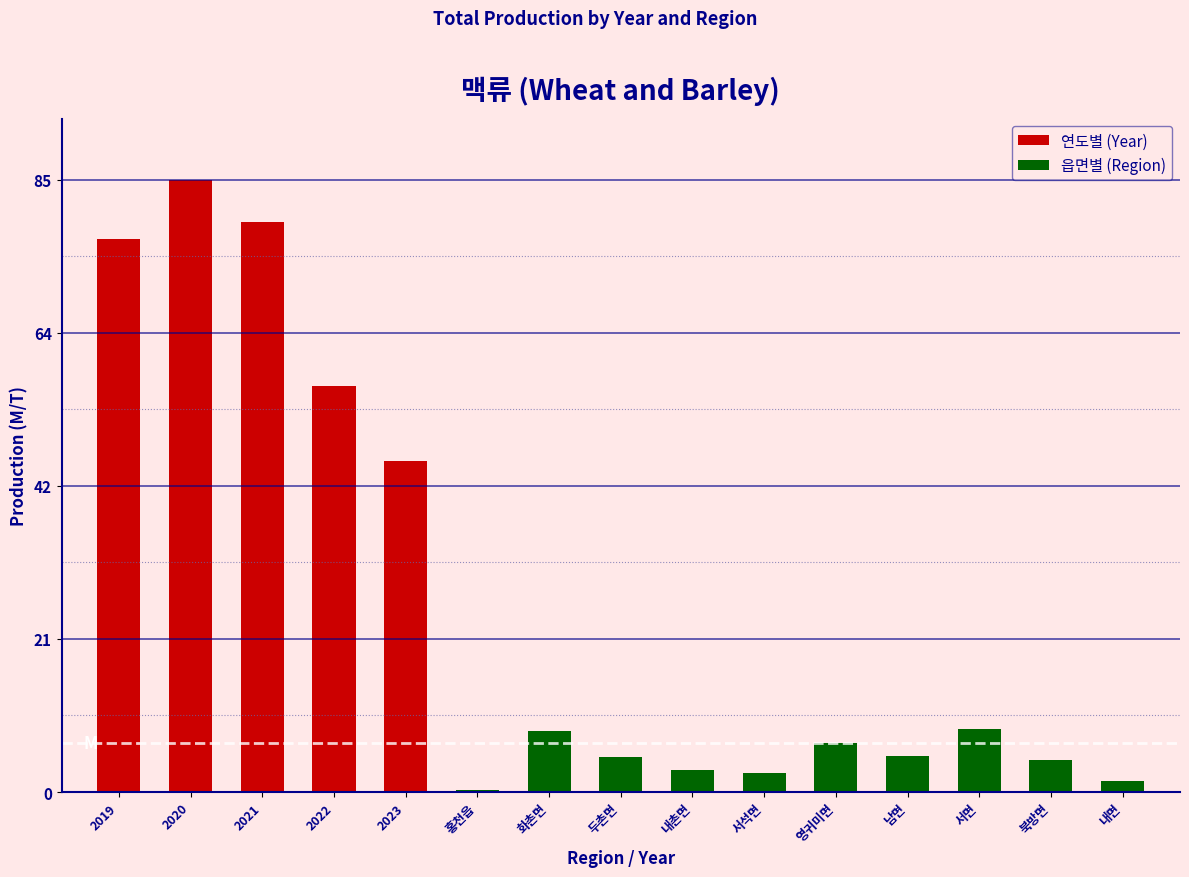

What is the difference between the maximum and second lowest values?

84.1